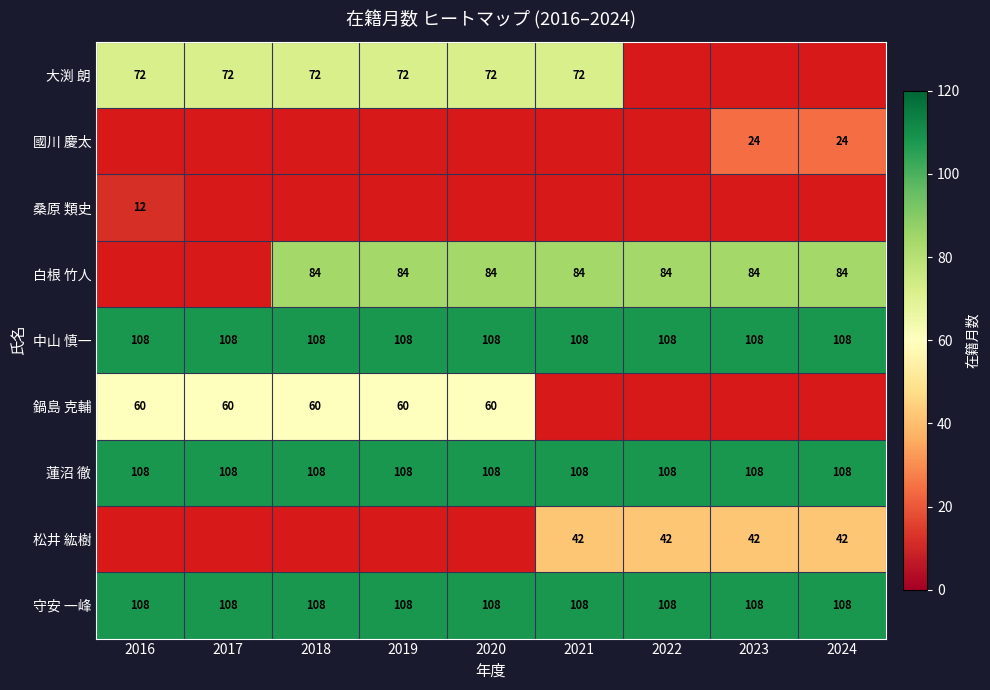

What is the greatest value displayed?

108.0